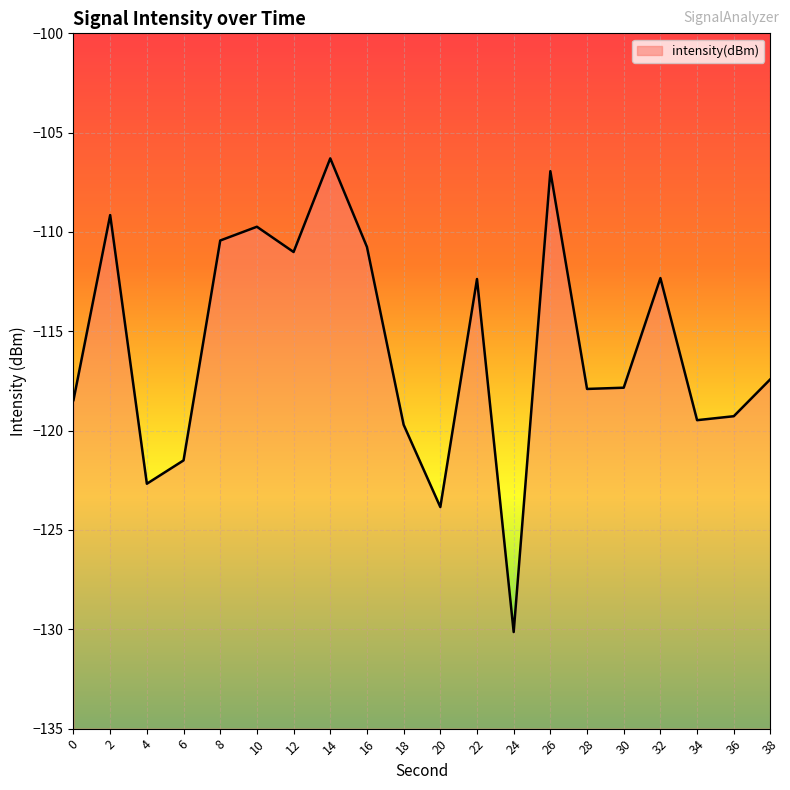

The value at 0 is -118.5. True or false?

True